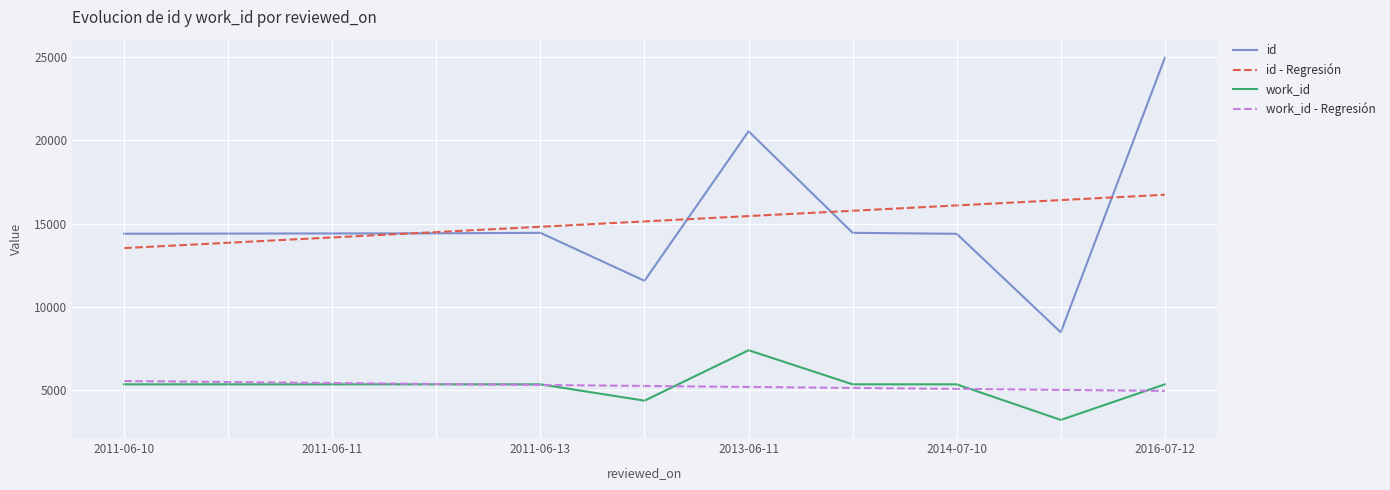

What is the lowest value of the id series?

8486.0